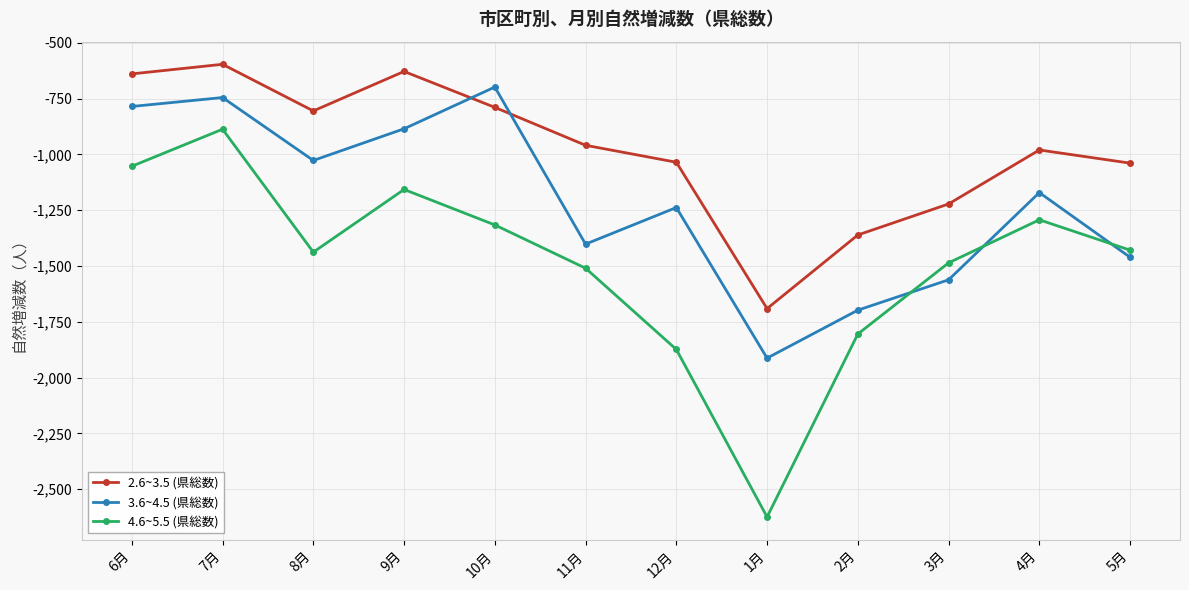

What is the highest value of the 2.6~3.5 (県総数) series?

-596